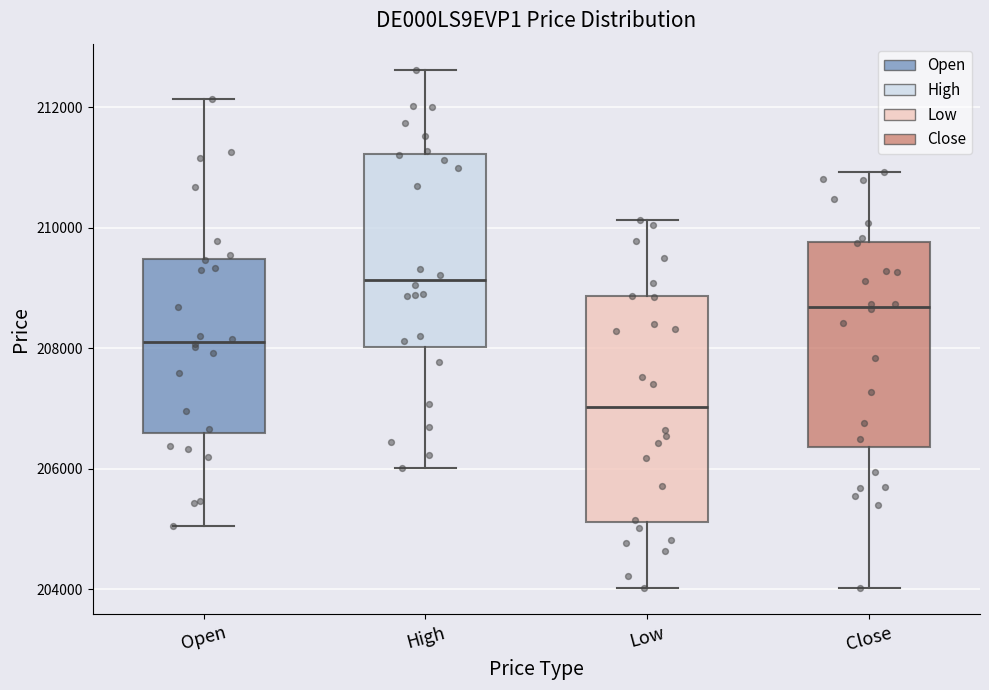

Reading left to right, transcribe this box plot: for each box, give where its median line is, the range the box spans, and where its two whiskers end, as read against the y-axis. The values are not printed on the chart, so give them approximately, as read against the axis.

Open: median 208200, box 206600 to 209400, whiskers 205000 to 212200
High: median 209200, box 208000 to 211200, whiskers 206000 to 212600
Low: median 207000, box 205200 to 208800, whiskers 204000 to 210200
Close: median 208600, box 206400 to 209800, whiskers 204000 to 211000